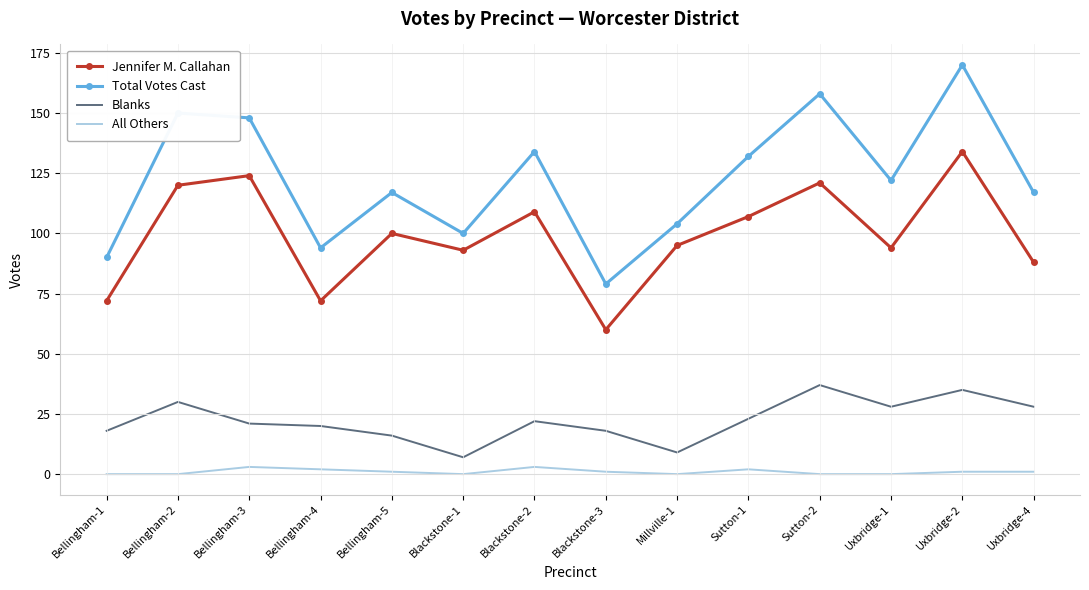

Reading left to right, transcribe all the data shown in this chart.

Jennifer M. Callahan: 72	120	124	72	100	93	109	60	95	107	121	94	134	88
Total Votes Cast: 90	150	148	94	117	100	134	79	104	132	158	122	170	117
Blanks: 18	30	21	20	16	7	22	18	9	23	37	28	35	28
All Others: 0	0	3	2	1	0	3	1	0	2	0	0	1	1